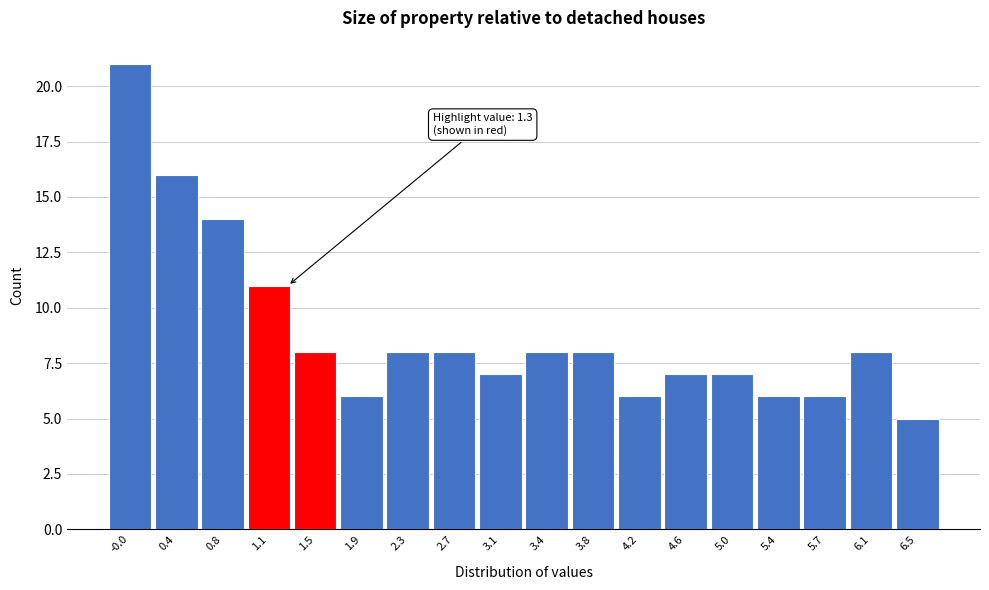

Over which range of the x-axis is the bar tallest?

-0.20 to 0.20